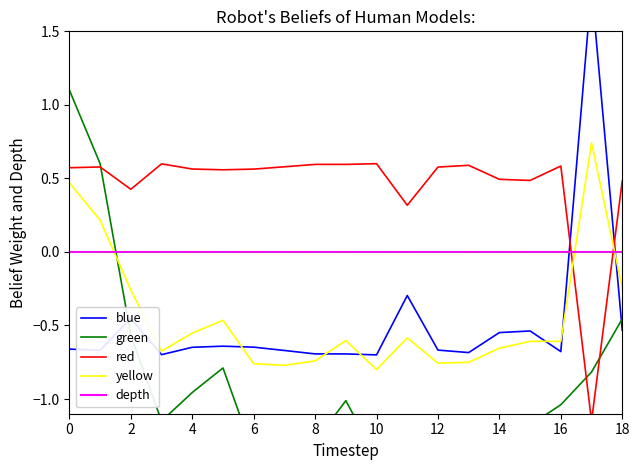

What is the difference between the maximum and minimum values in the yellow series?

1.5